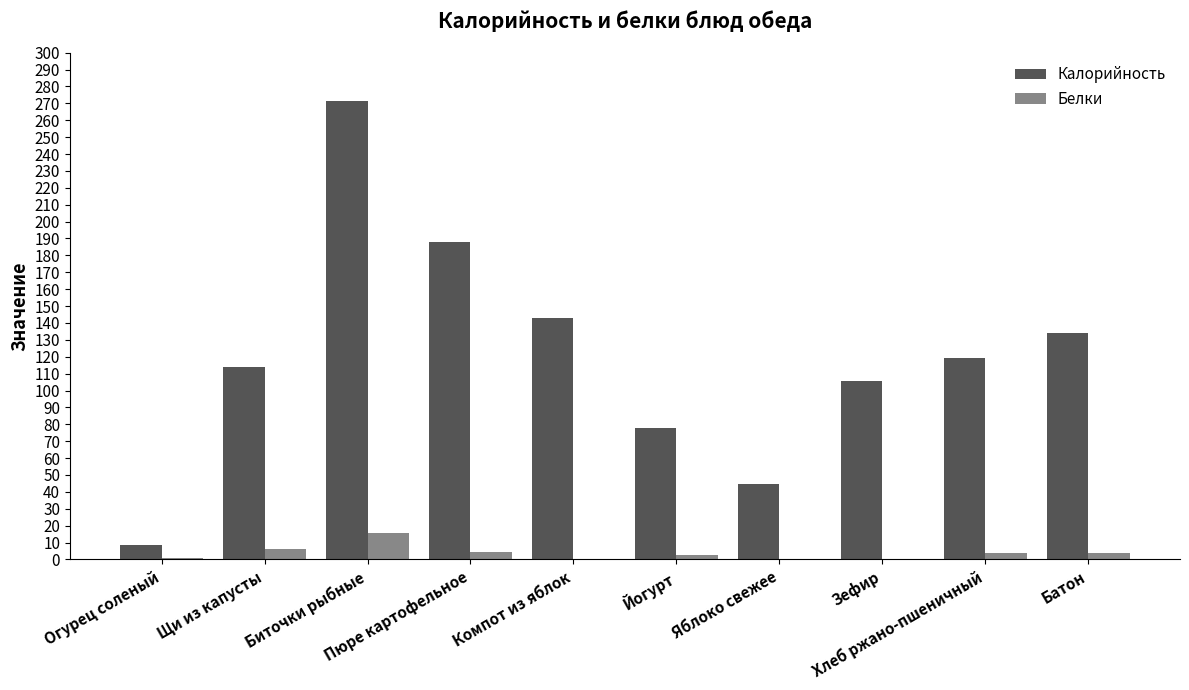

What is the sum of all Белки values?

38.1